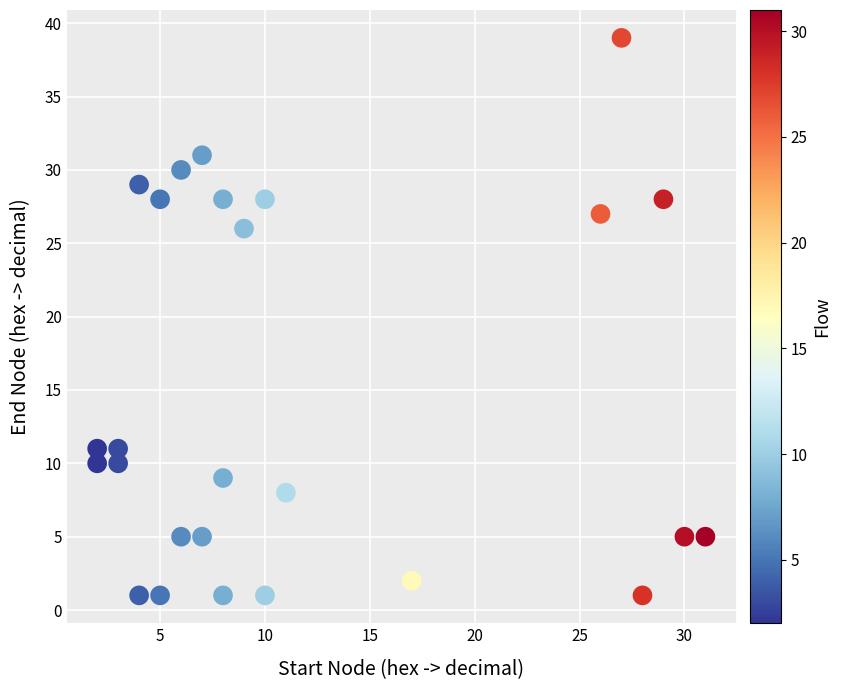

What Y value in the scatter plot is closest to 20?

26